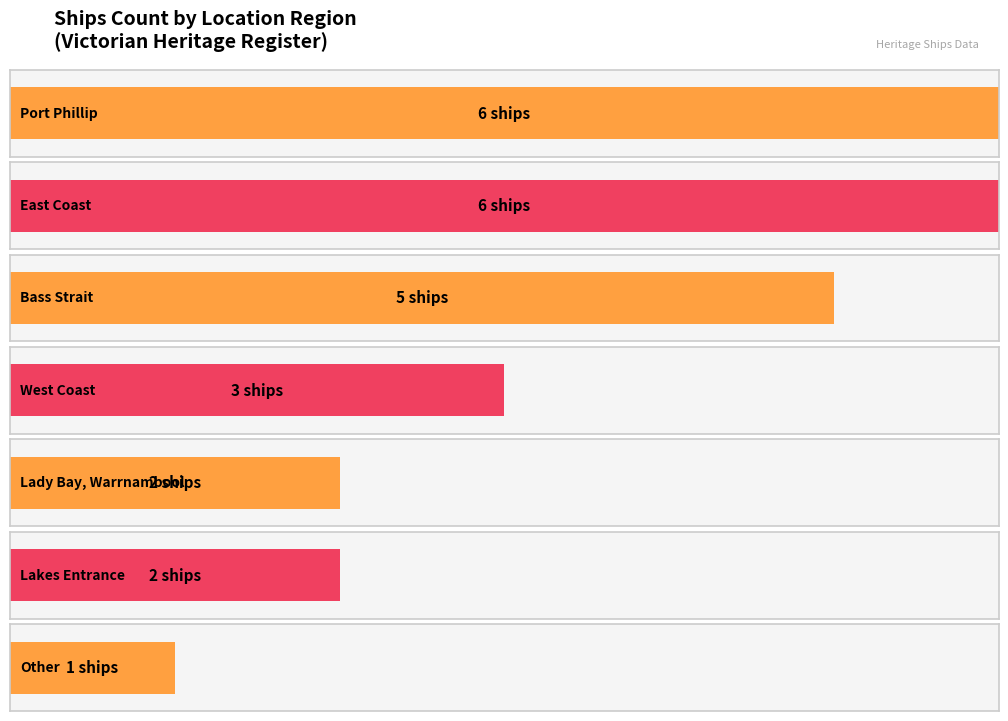

Between Bass Strait and East Coast, which is larger?

East Coast